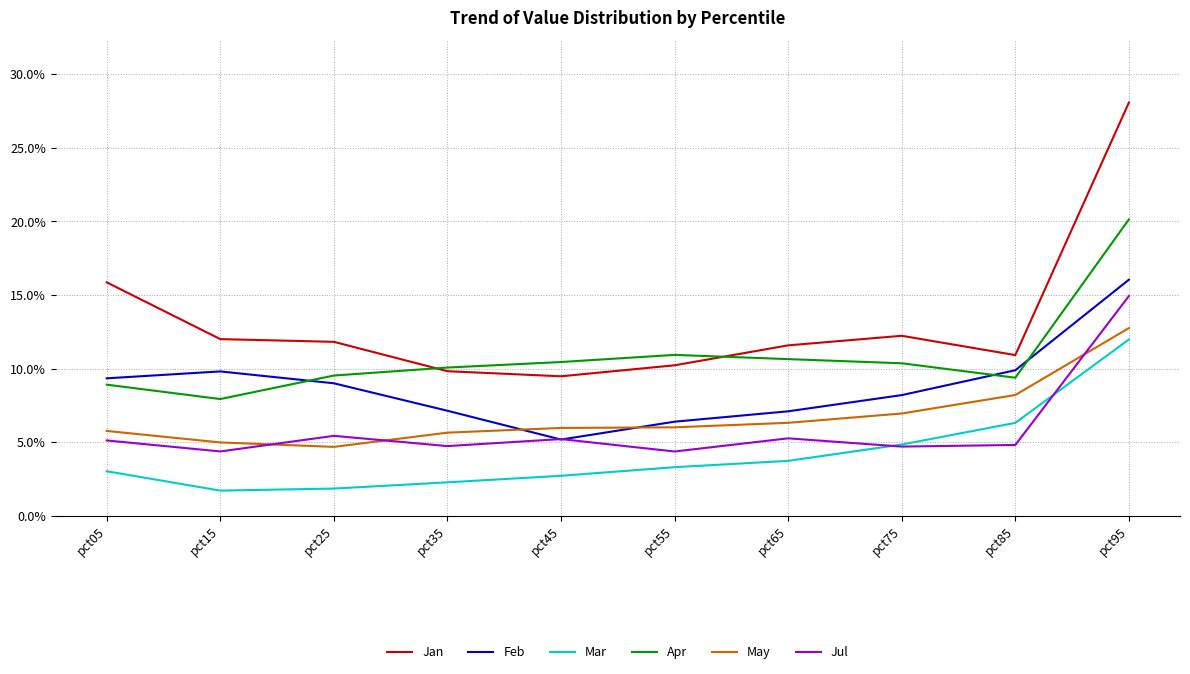

List the labels in order of Jan value, largest first.

pct95, pct05, pct75, pct15, pct25, pct65, pct85, pct55, pct35, pct45